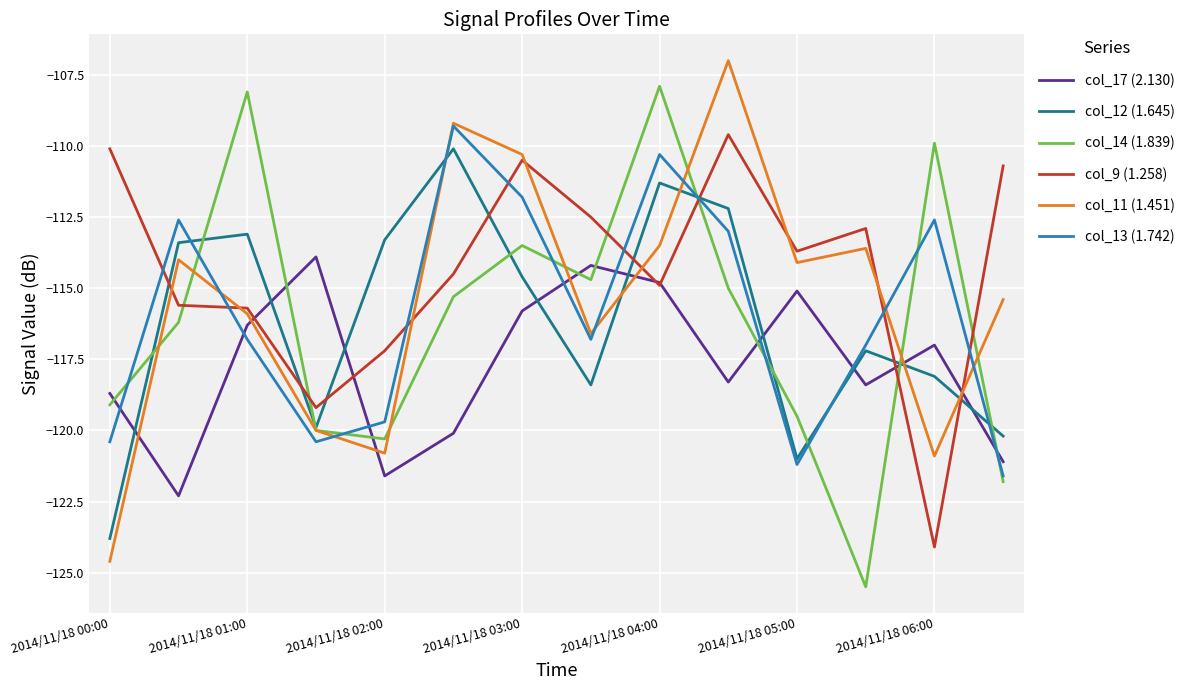

Which series has the largest total across all categories?

col_9 (1.258)